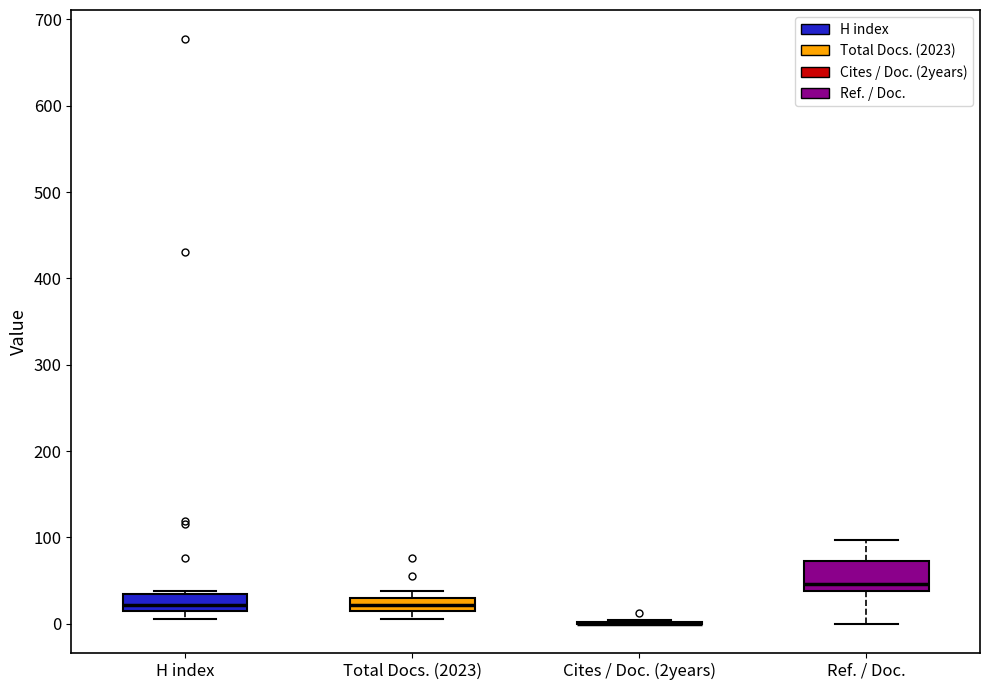

Reading left to right, transcribe this box plot: for each box, give where its median line is, the range the box spans, and where its two whiskers end, as read against the y-axis. The values are not printed on the chart, so give them approximately, as read against the axis.

H index: median 20 (just above the box's lower edge), box 20 to 30, whiskers 10 to 40
Total Docs. (2023): median 20 (inside the box), box 20 to 30, whiskers 10 to 40
Cites / Doc. (2years): box collapsed to a line at 0, whiskers 0 to 0
Ref. / Doc.: median 50, box 40 to 70, whiskers 0 to 100